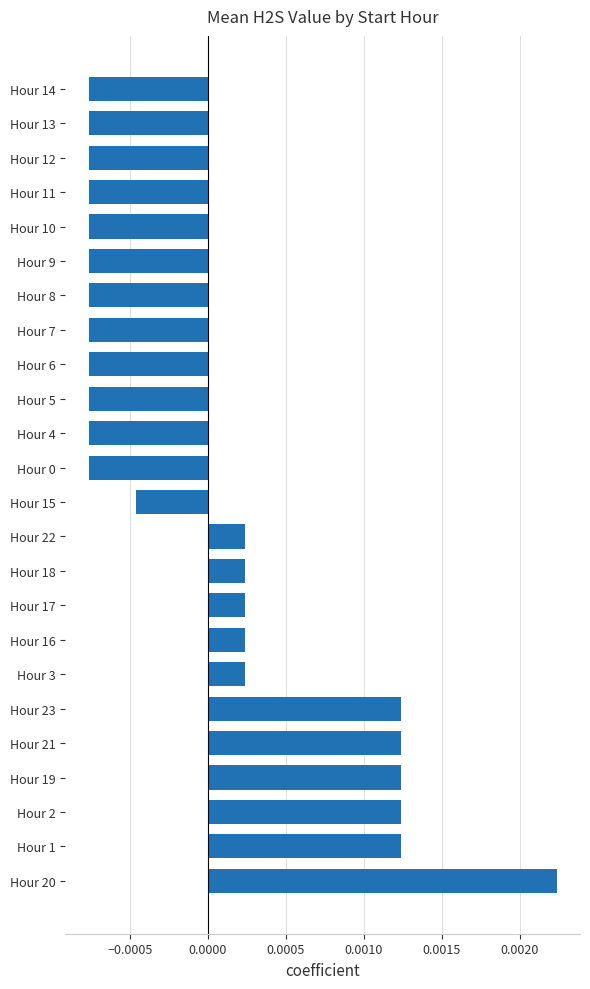

Which has a higher value, Hour 19 or Hour 6?

Hour 19